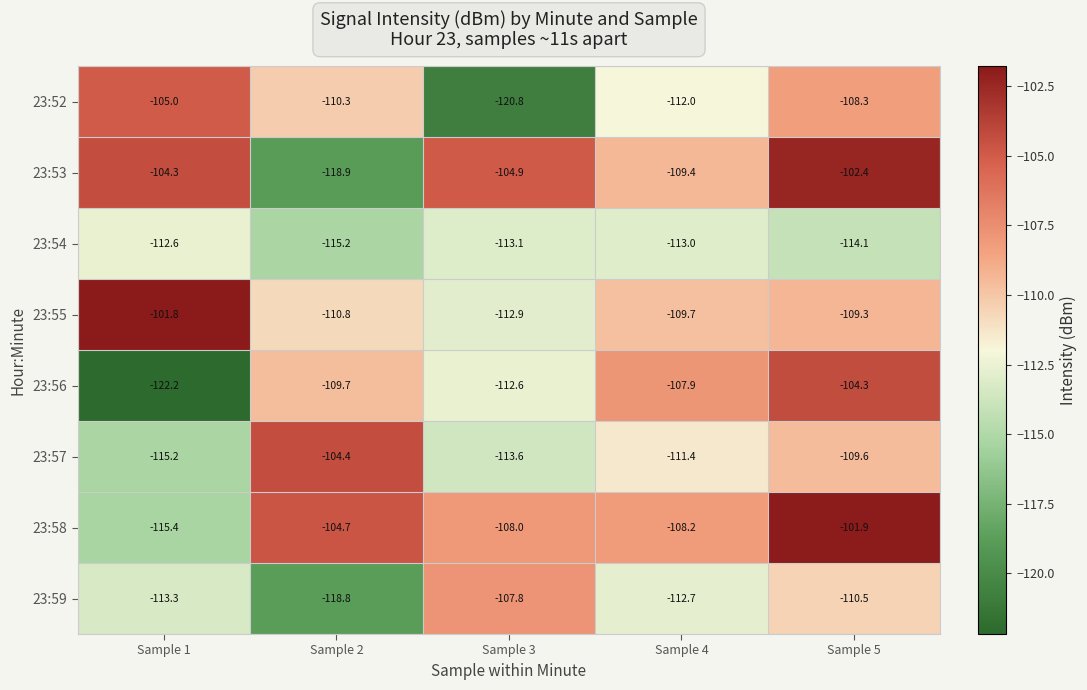

What is the sum of all 23:53 values?

-539.9